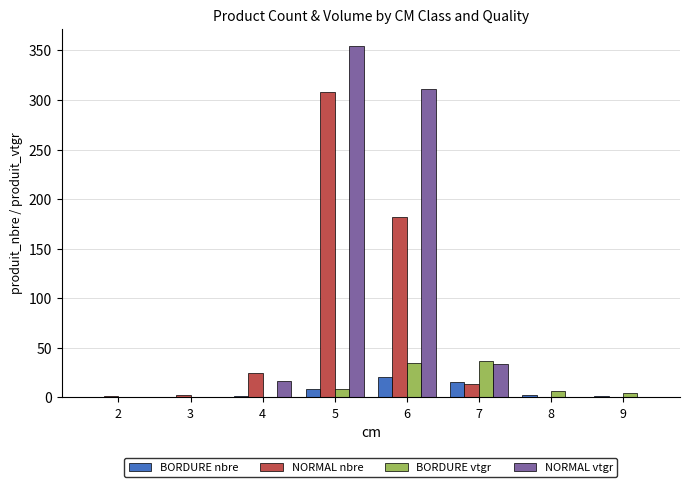

Count the number of data series in this chart.

4